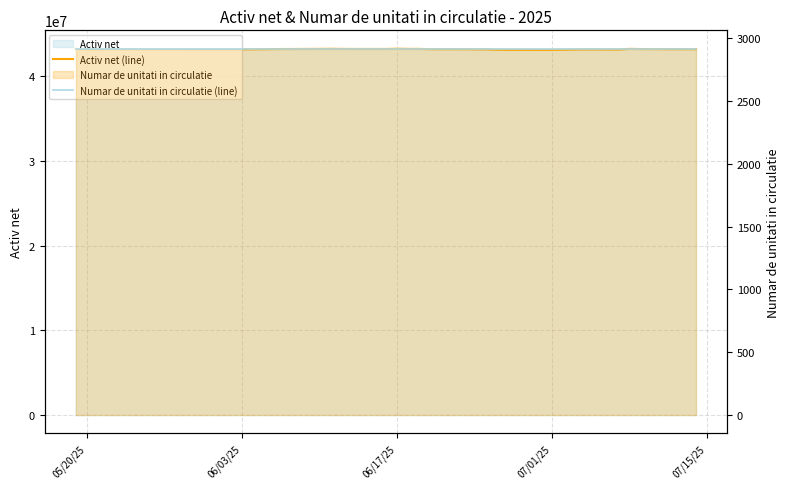

In Activ net (line), how many points are lower than both neighbors (excluding endpoints)?

7